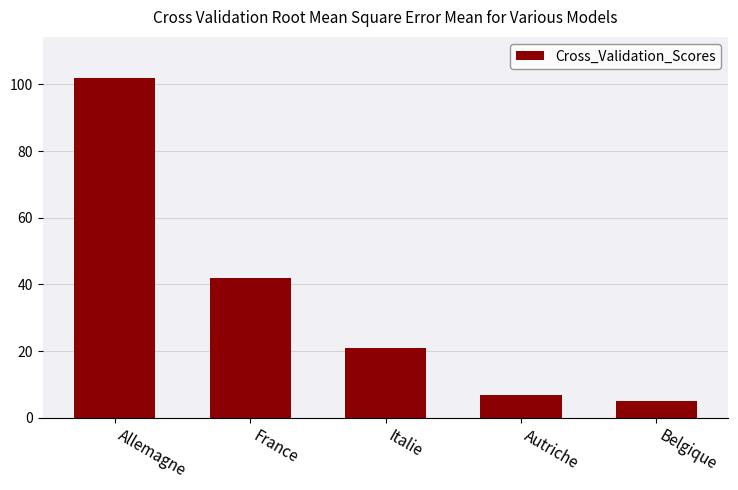

What is the label of the 1st bar from the left?

Allemagne